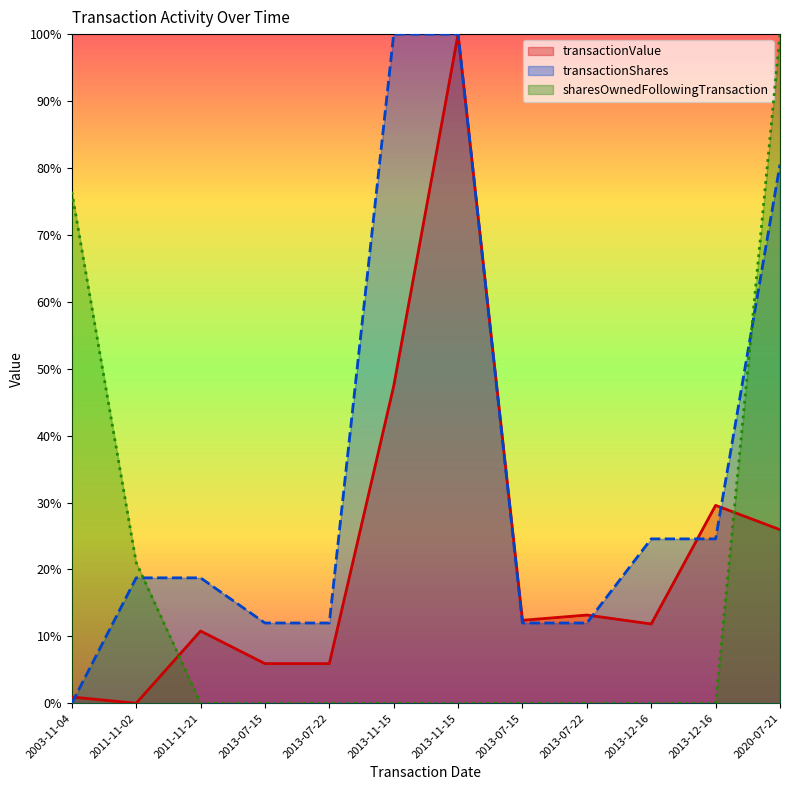

What is the label of the 8th point from the left?

2013-07-15